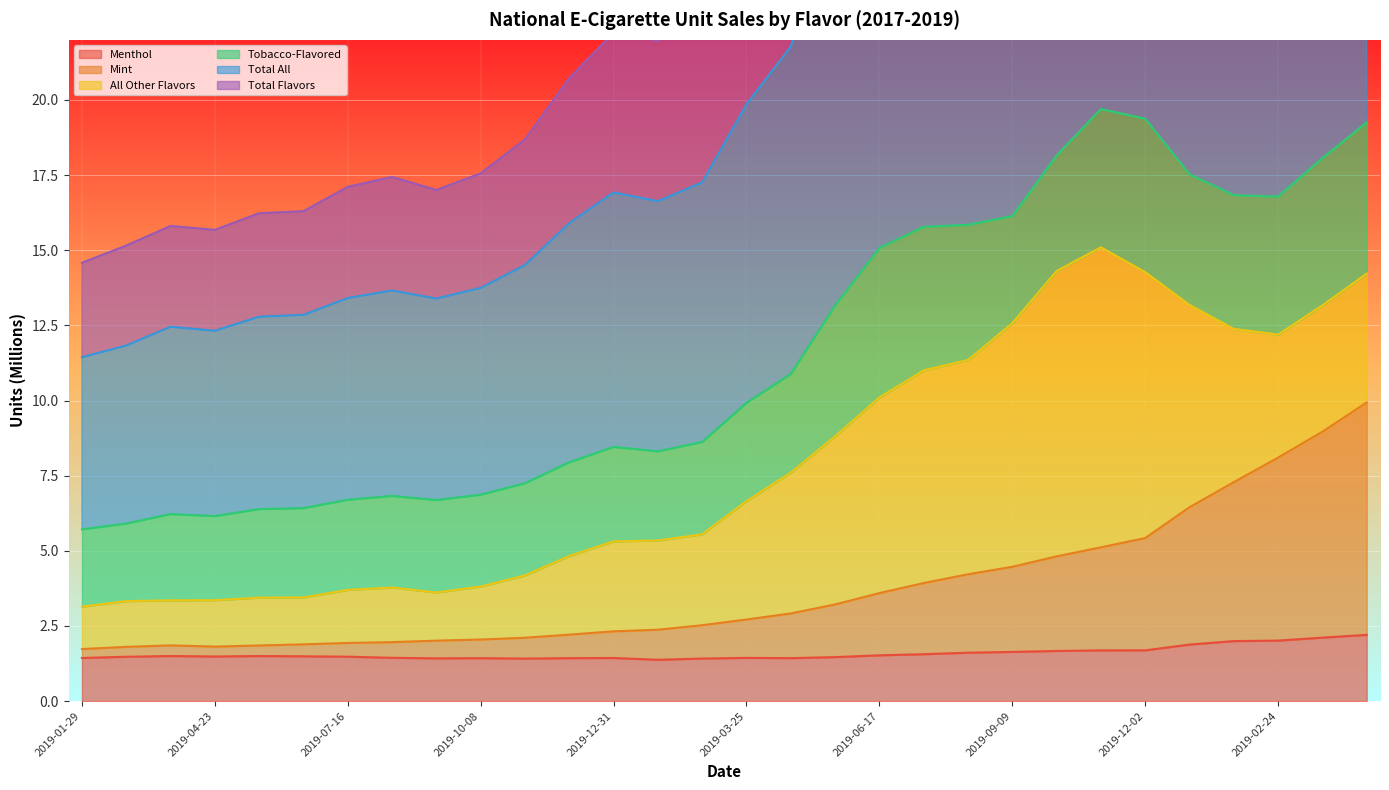

What is the spread (max minus min) of values at 2019-12-30?

33.2